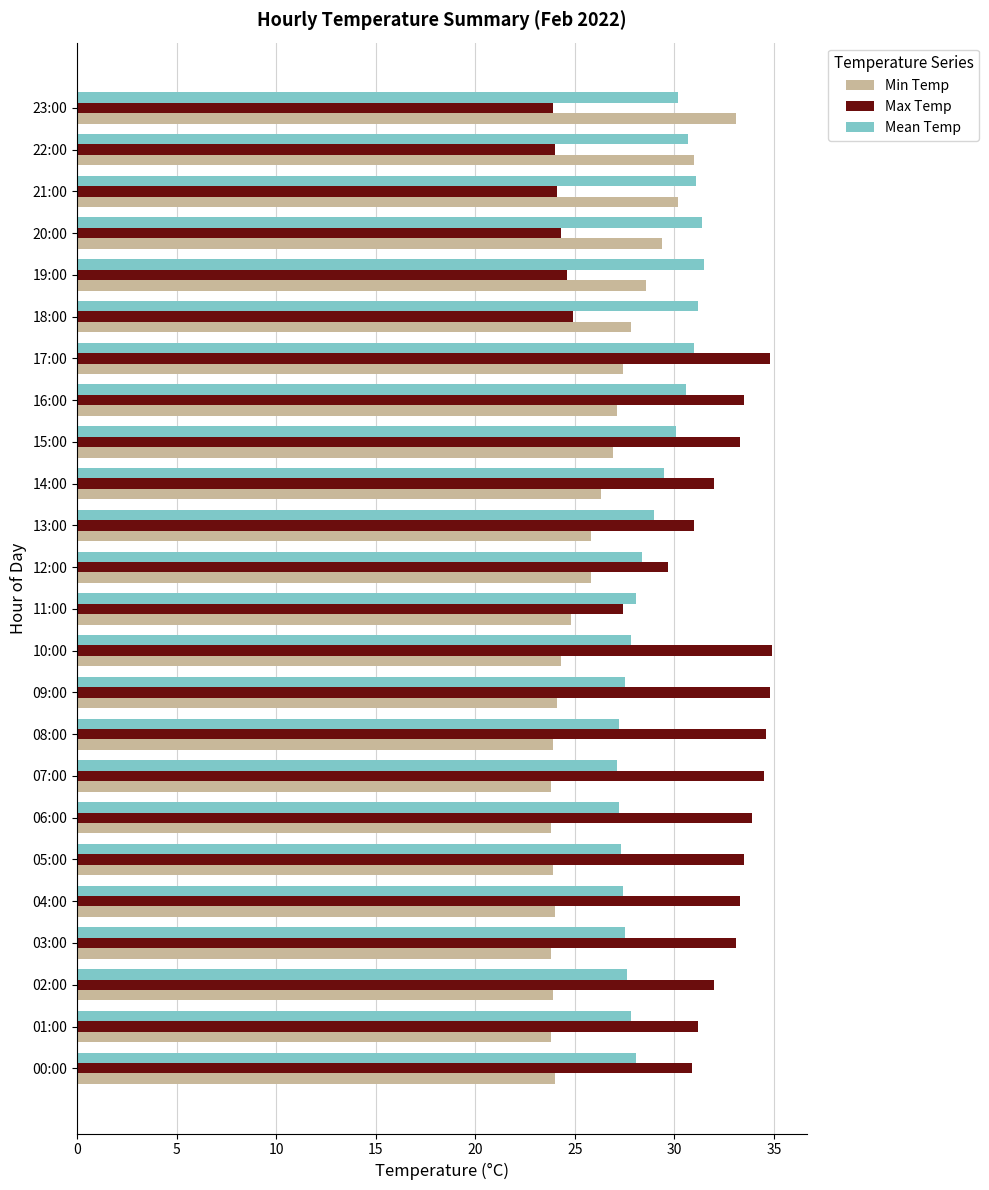

How many data points does each series have?

24